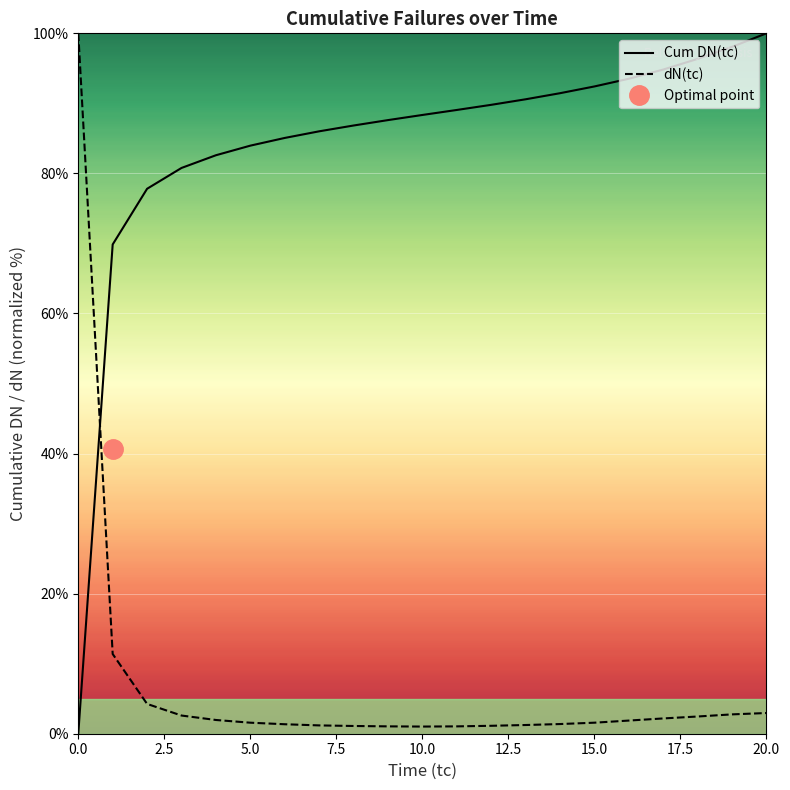

At how many categories does at least one series exceed 53?

21